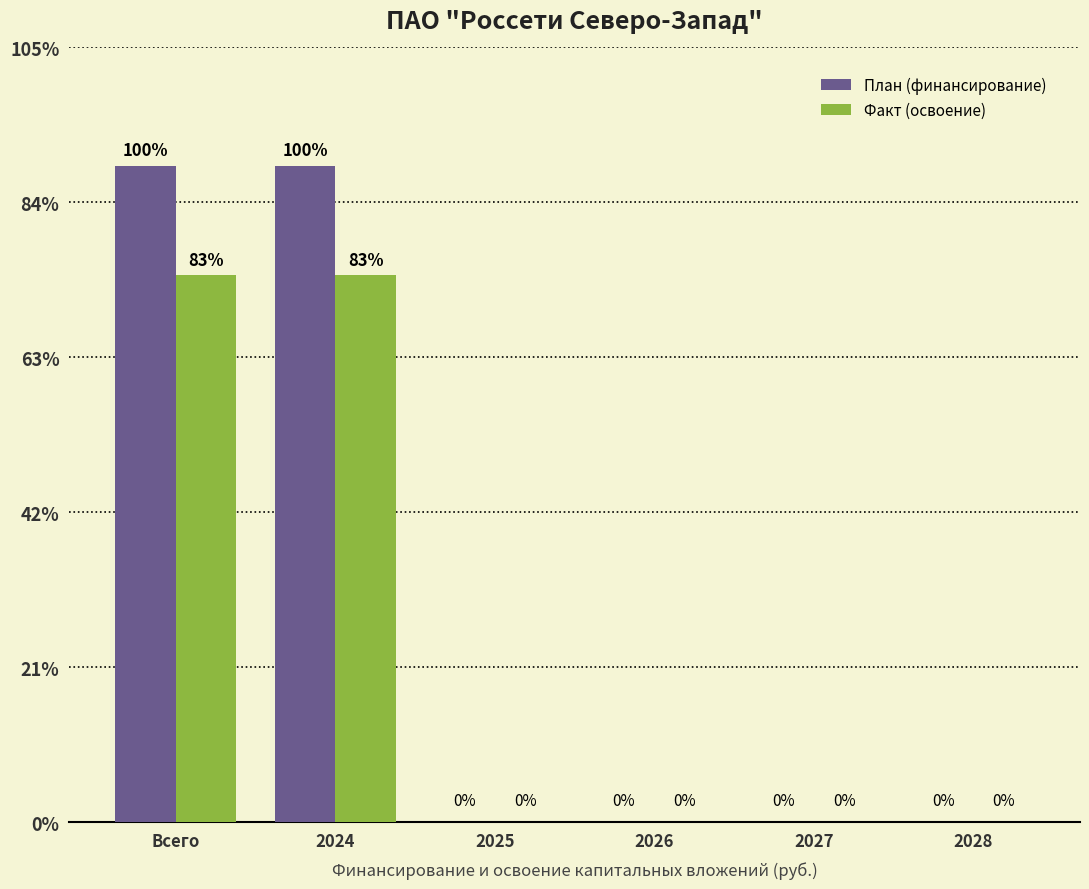

What are all the series names shown in the legend?

План (финансирование), Факт (освоение)